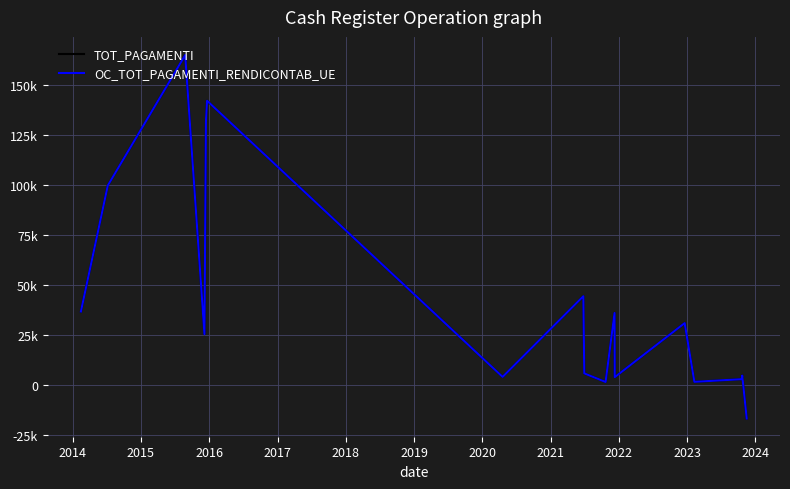

Does the chart have visible grid lines?

Yes